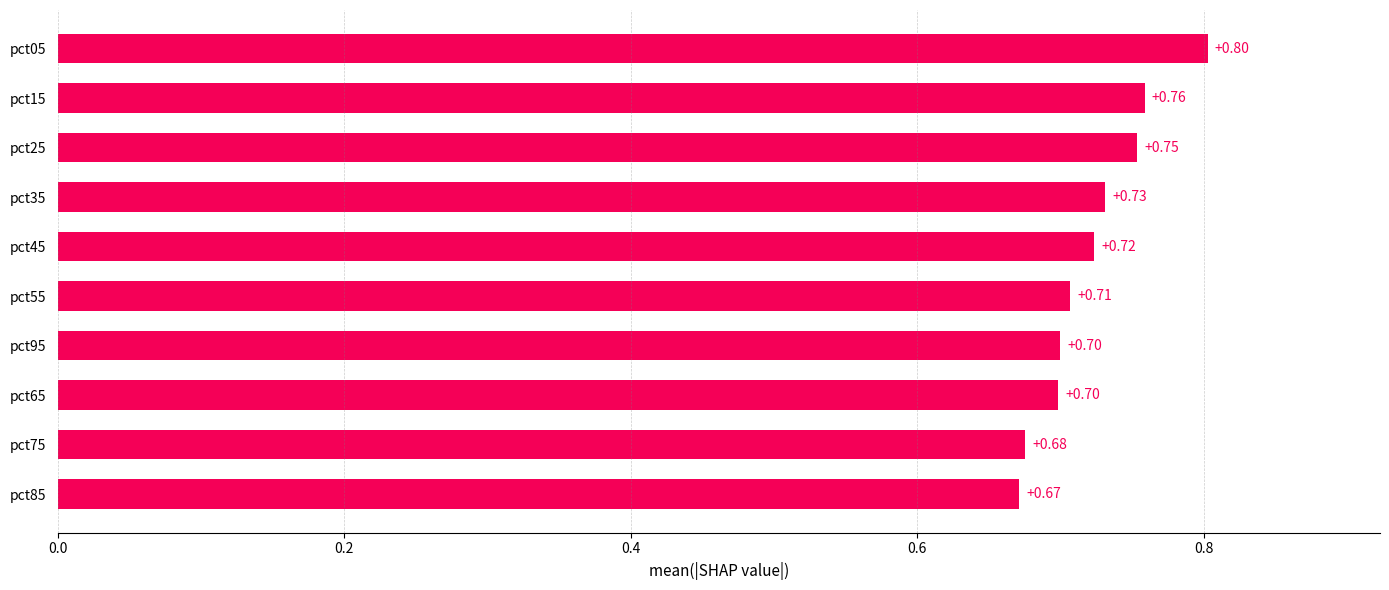

Between pct65 and pct75, which is larger?

pct65